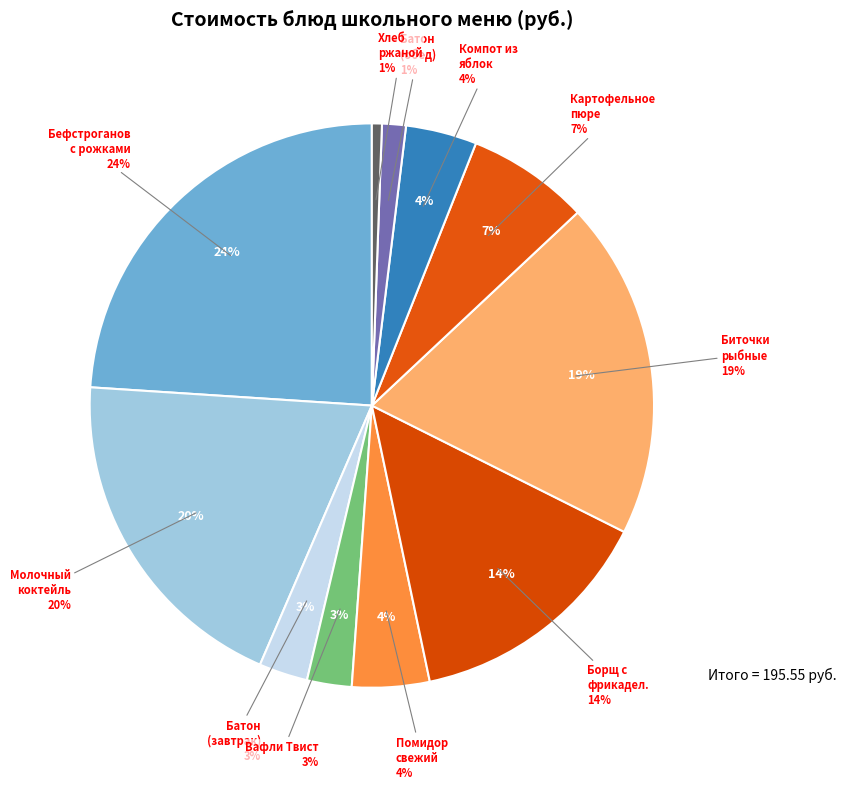

How many segments does this pie chart have?

11